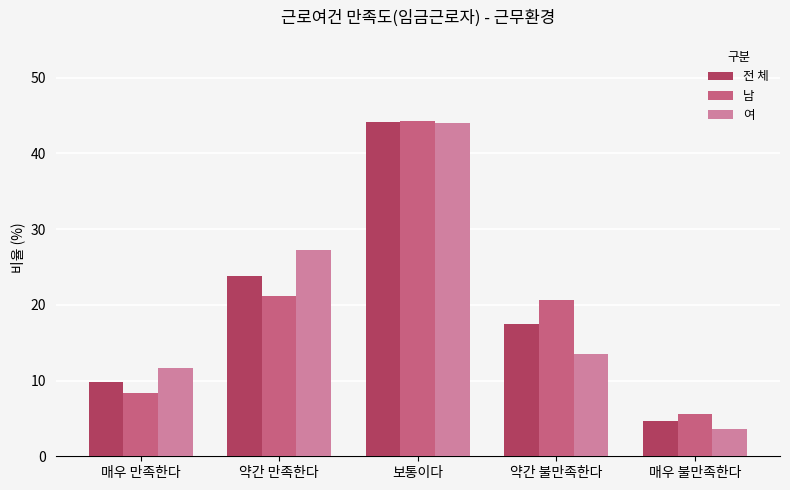

How many categories are shown in the chart?

5